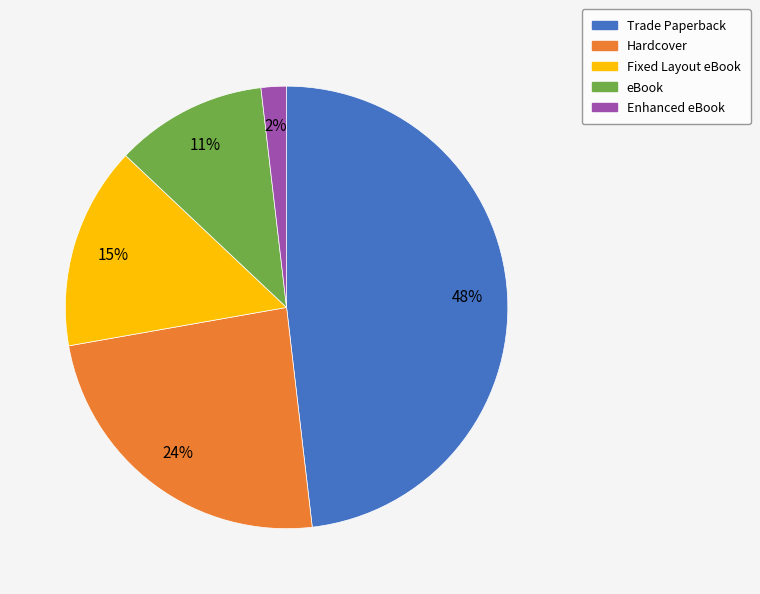

To the nearest percent, what is the difference between the eBook and Fixed Layout eBook slice percentages?

4%